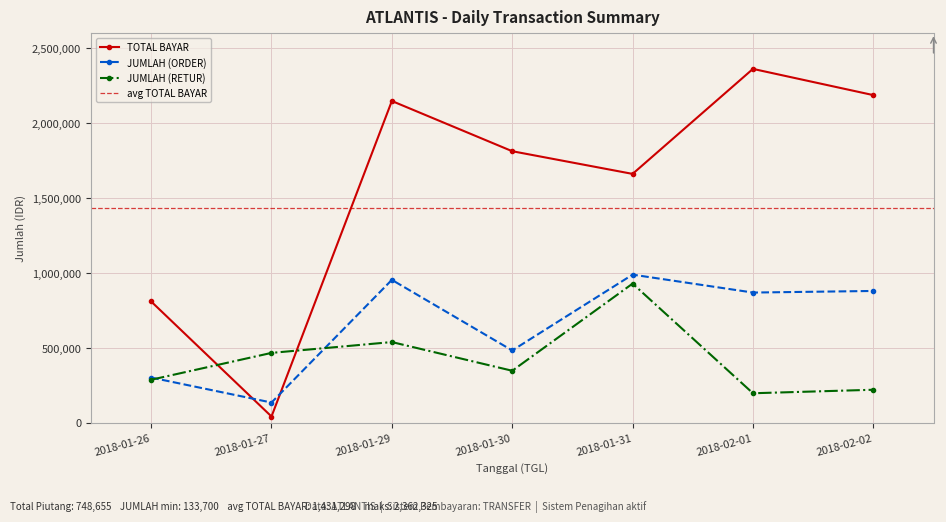

Which series ends up on top after the final intersection of JUMLAH (ORDER) and JUMLAH (RETUR)?

JUMLAH (ORDER)